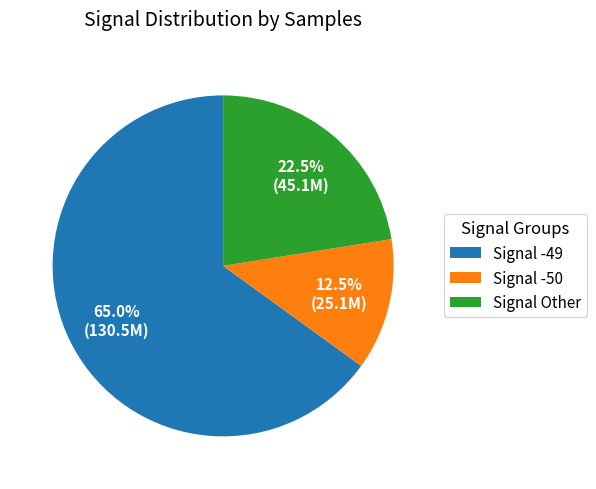

Does any single category account for the majority?

Yes